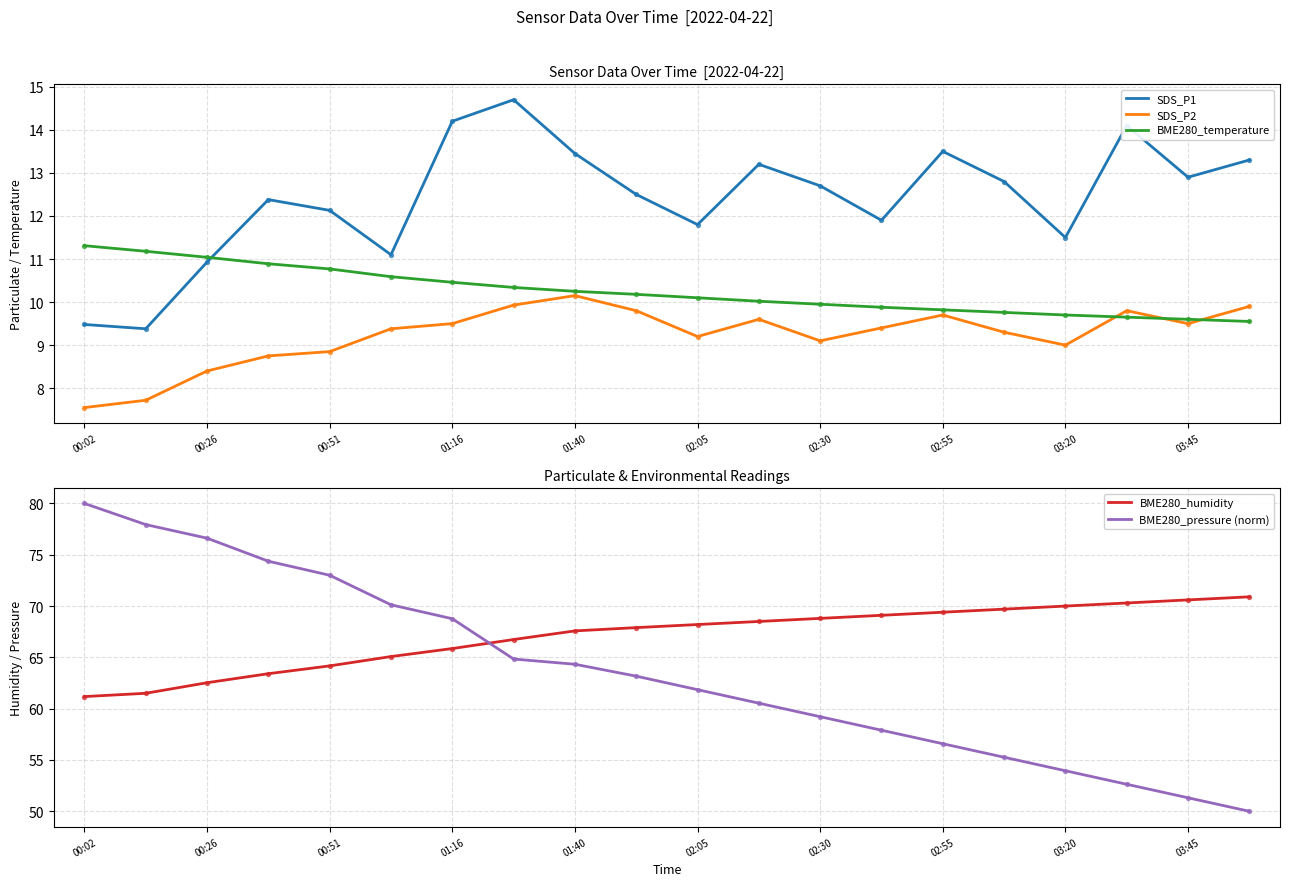

What is the total value across all series at 00:02?

169.5